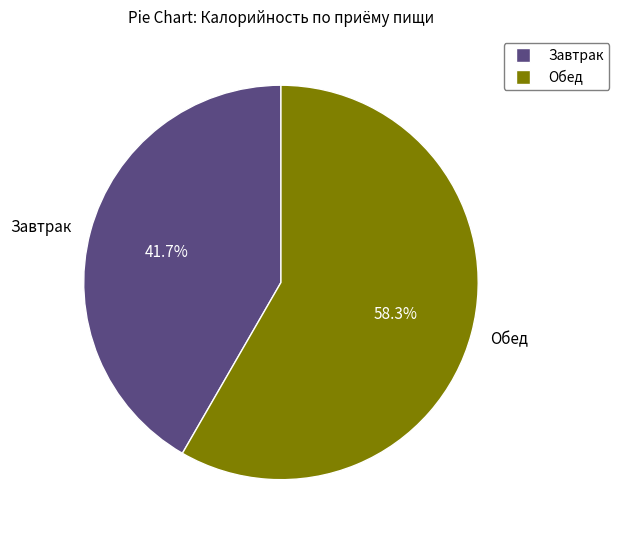

What is the total percentage of Завтрак and Обед?

100.0%